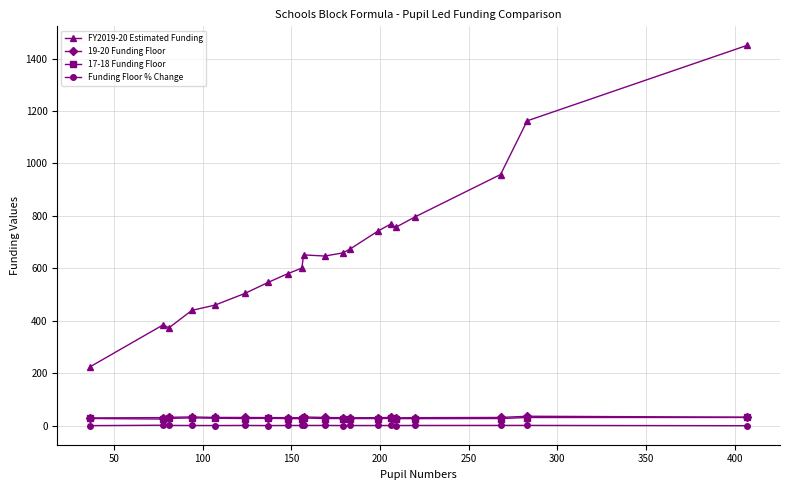

What is the greatest value displayed?

1450.1